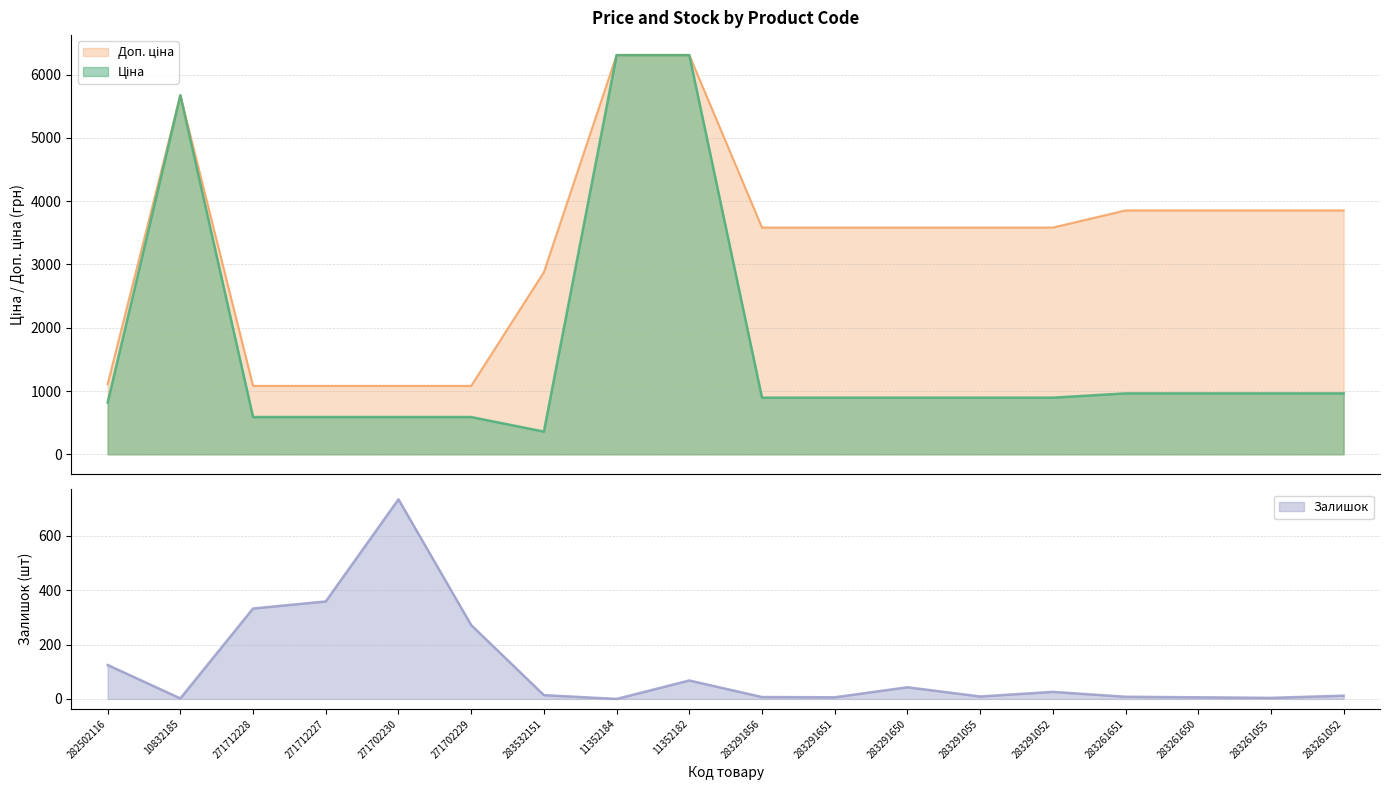

What is the total value across all series at 283291856?

4486.5